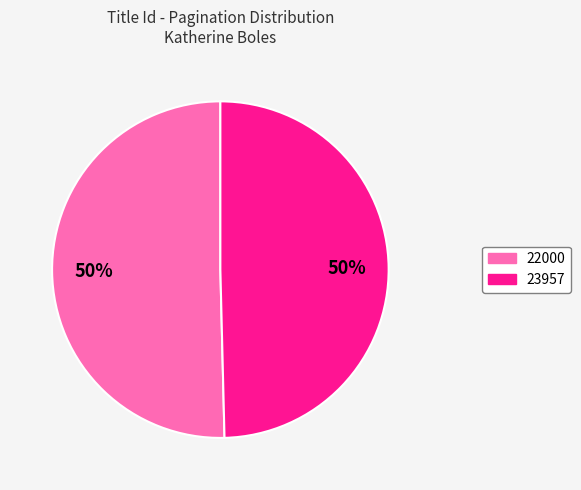

How many slices are in this pie chart?

2